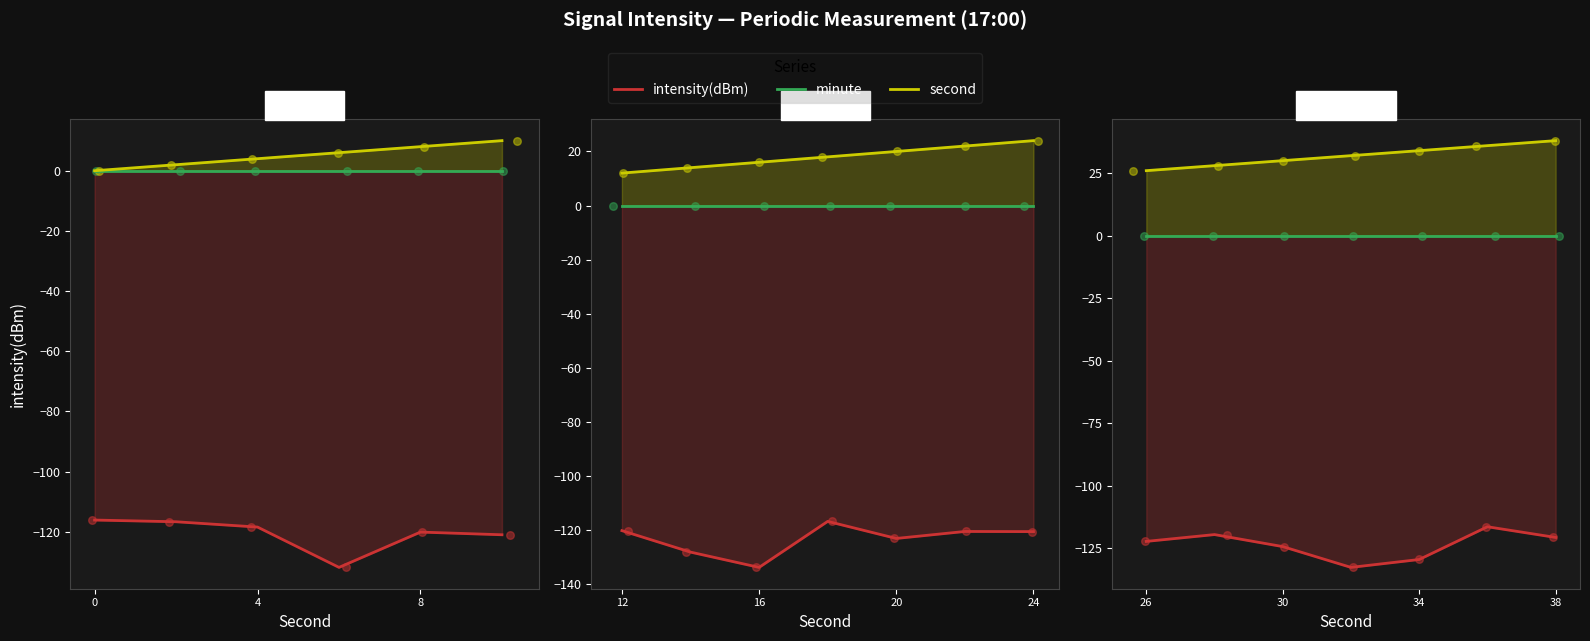

Which series contains the lowest Y value?

intensity(dBm)